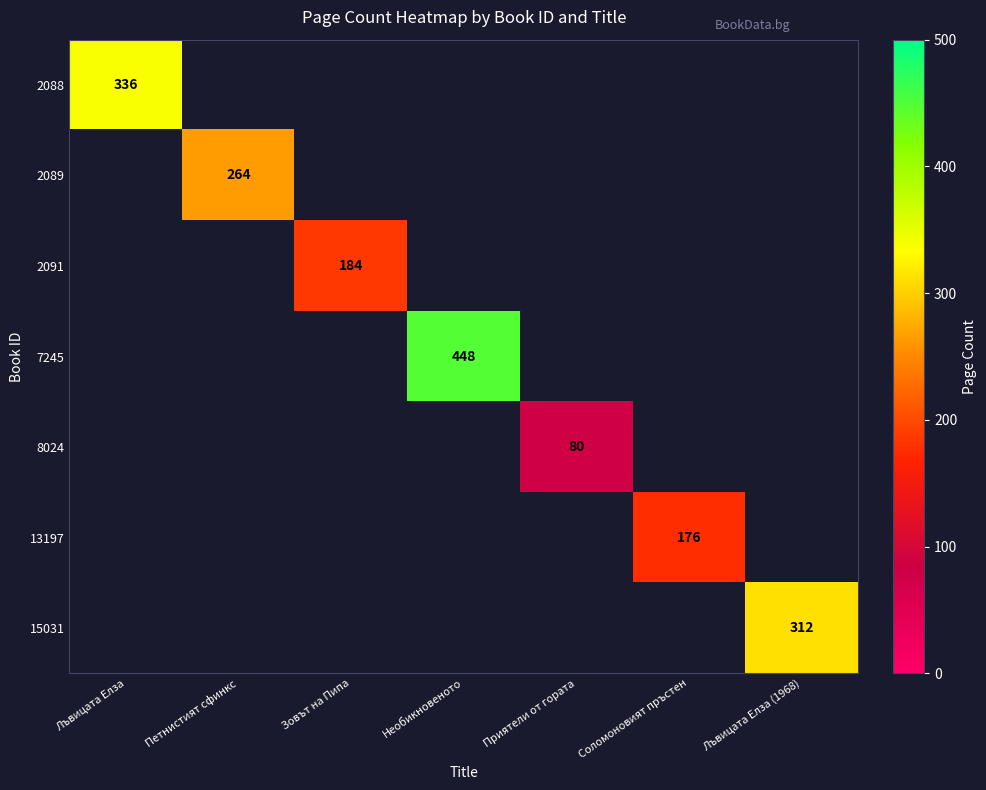

Between Соломоновият пръстен and Зовът на Пипа, which is larger?

Зовът на Пипа